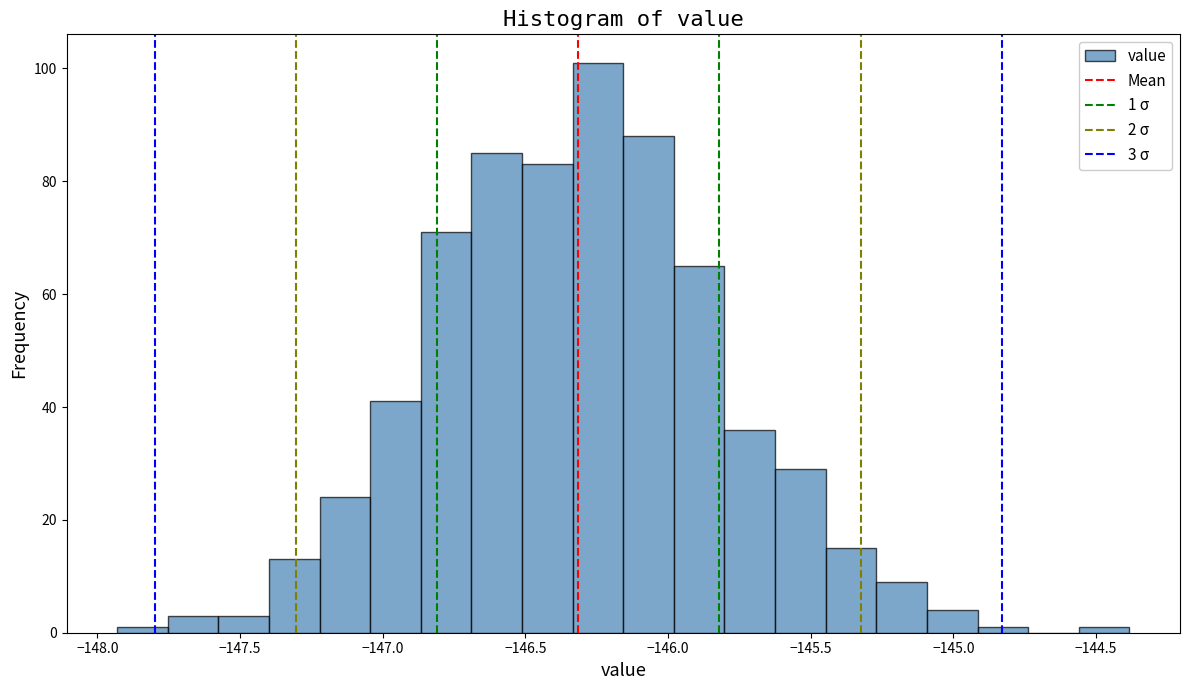

Around what value on the x-axis is the tallest bar? Give the approximate position of its centre, as read against the axis.

-146.25